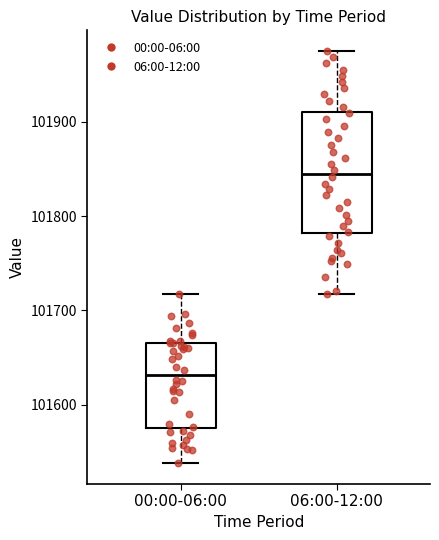

Where does the lower whisker of the box for 06:00-12:00 end on the y-axis? The values are not printed on the chart, so give them approximately, as read against the axis.

101720